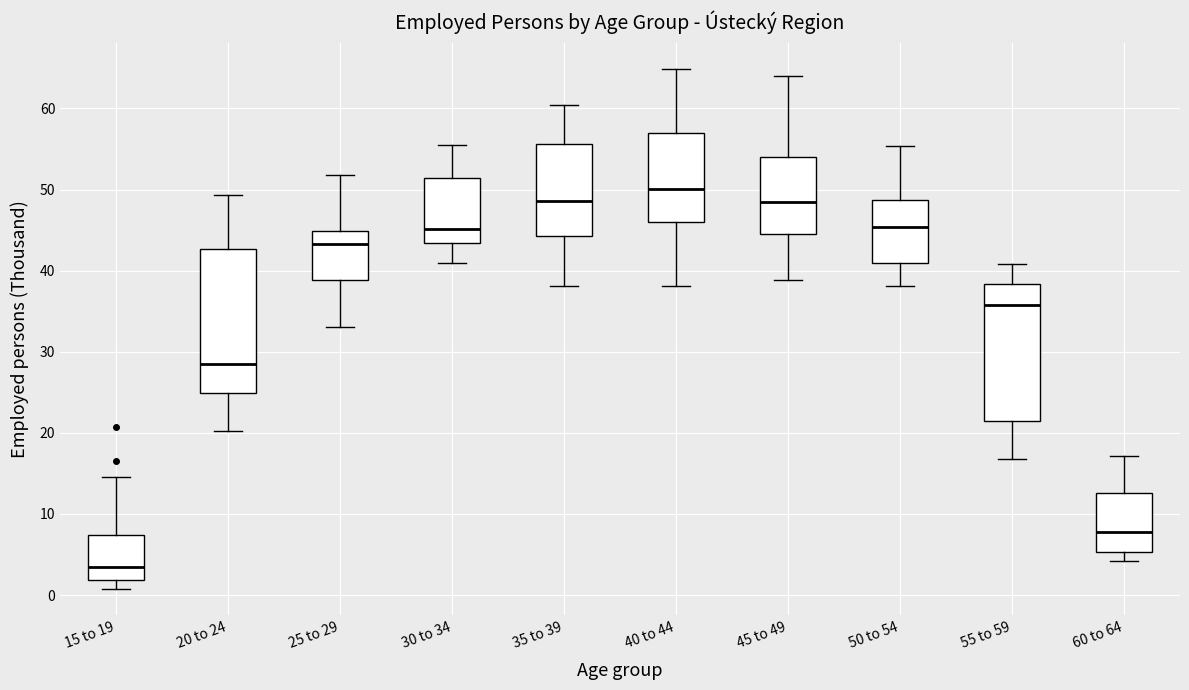

Reading left to right, read every box against the y-axis: the position of its median line, the range the box covers, and the ends of its whiskers. The values are not printed on the chart, so give them approximately, as read against the axis.

15 to 19: median 3, box 2 to 7, whiskers 1 to 15
20 to 24: median 28, box 25 to 43, whiskers 20 to 49
25 to 29: median 43, box 39 to 45, whiskers 33 to 52
30 to 34: median 45, box 43 to 51, whiskers 41 to 55
35 to 39: median 49, box 44 to 56, whiskers 38 to 60
40 to 44: median 50, box 46 to 57, whiskers 38 to 65
45 to 49: median 48, box 45 to 54, whiskers 39 to 64
50 to 54: median 45, box 41 to 49, whiskers 38 to 55
55 to 59: median 36, box 21 to 38, whiskers 17 to 41
60 to 64: median 8, box 5 to 13, whiskers 4 to 17